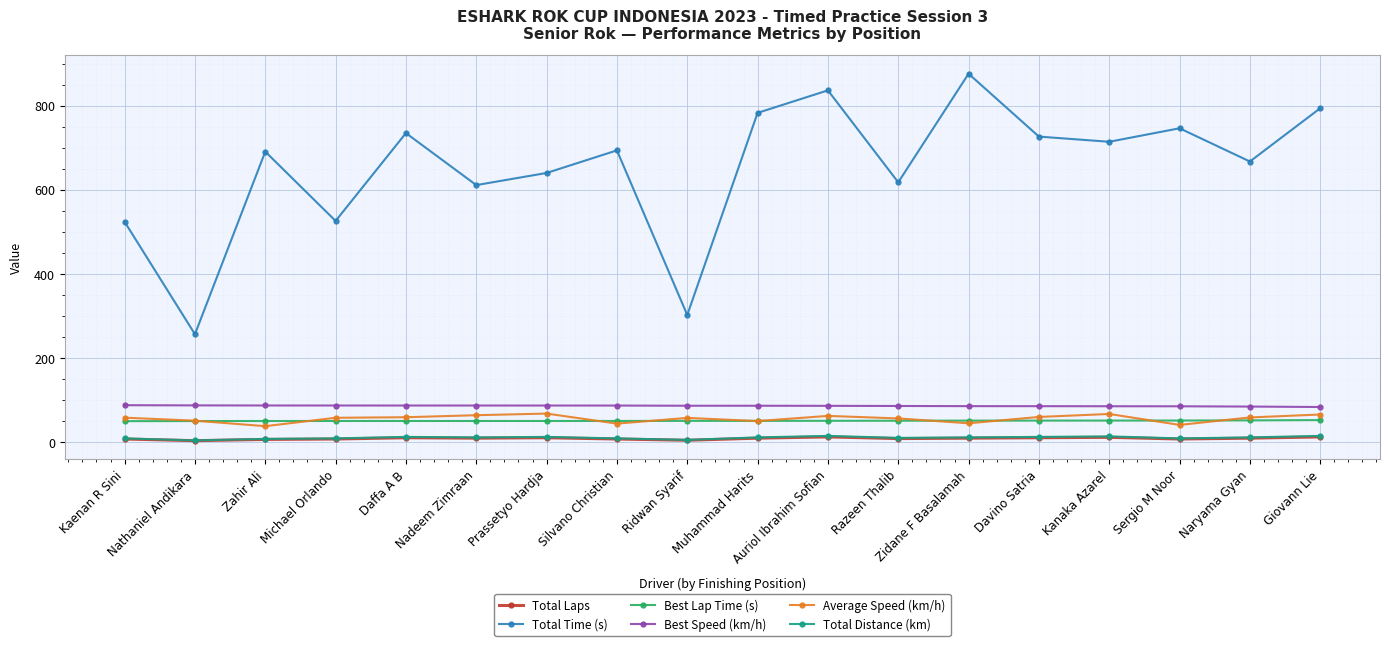

What is the difference between the Best Lap Time (s) values at Ridwan Syarif and Naryama Gyan?

1.2